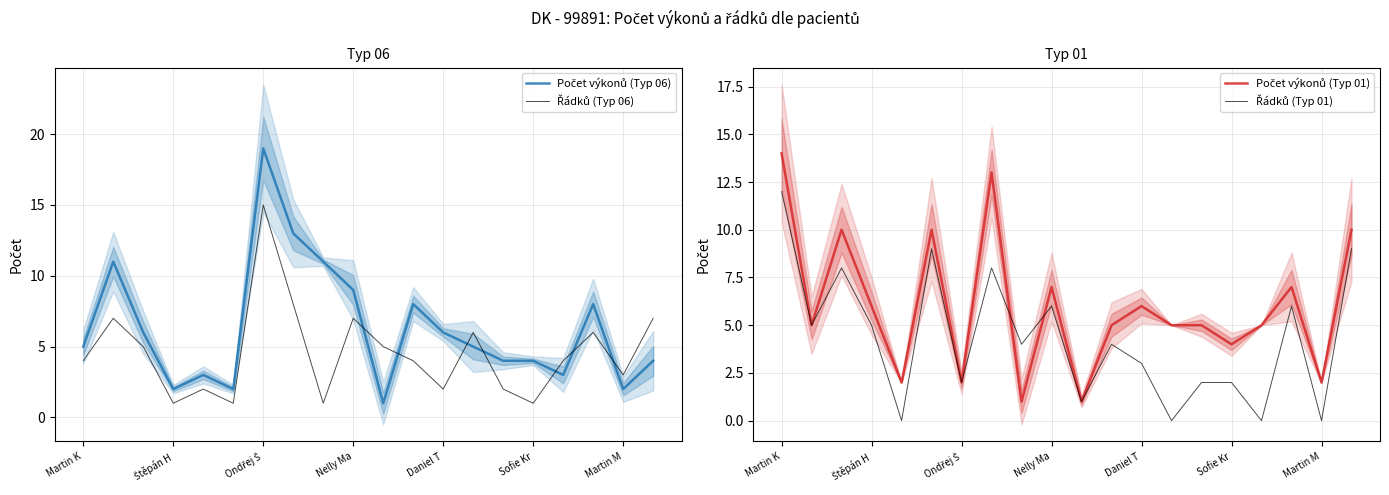

How many interior local peaks does the Řádků (Typ 06) series have?

6